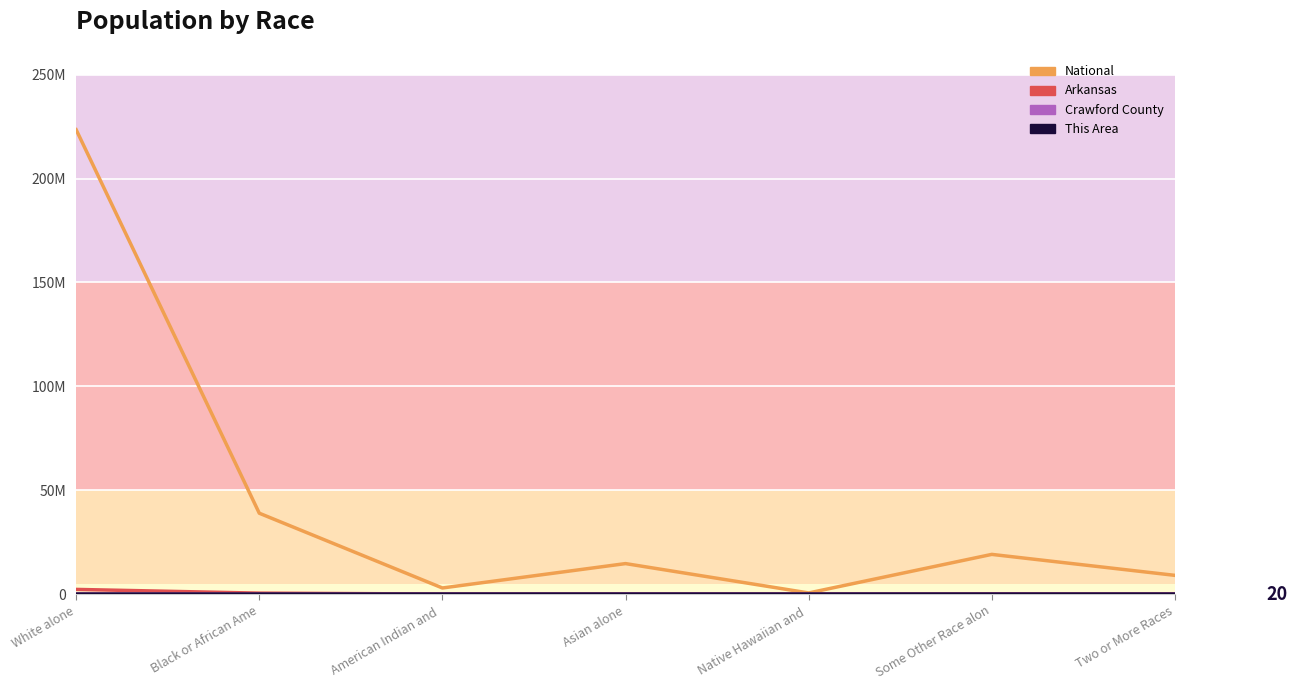

Rank the categories by This Area value from highest to lowest.

White alone, Two or More Races, American Indian and , Some Other Race alon, Asian alone, Black or African Ame, Native Hawaiian and 